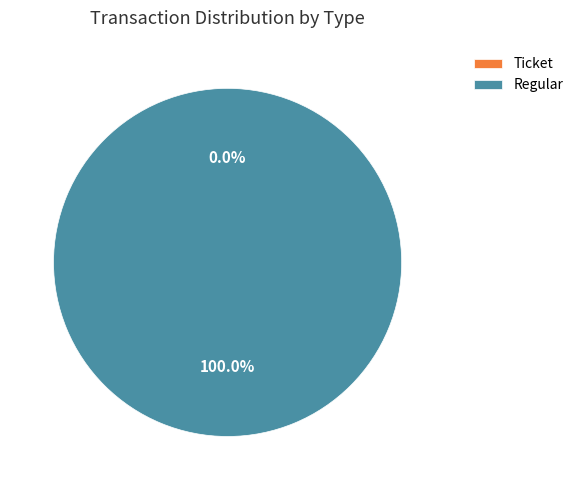

Combined, what portion of the pie is Ticket and Regular?

100.0%